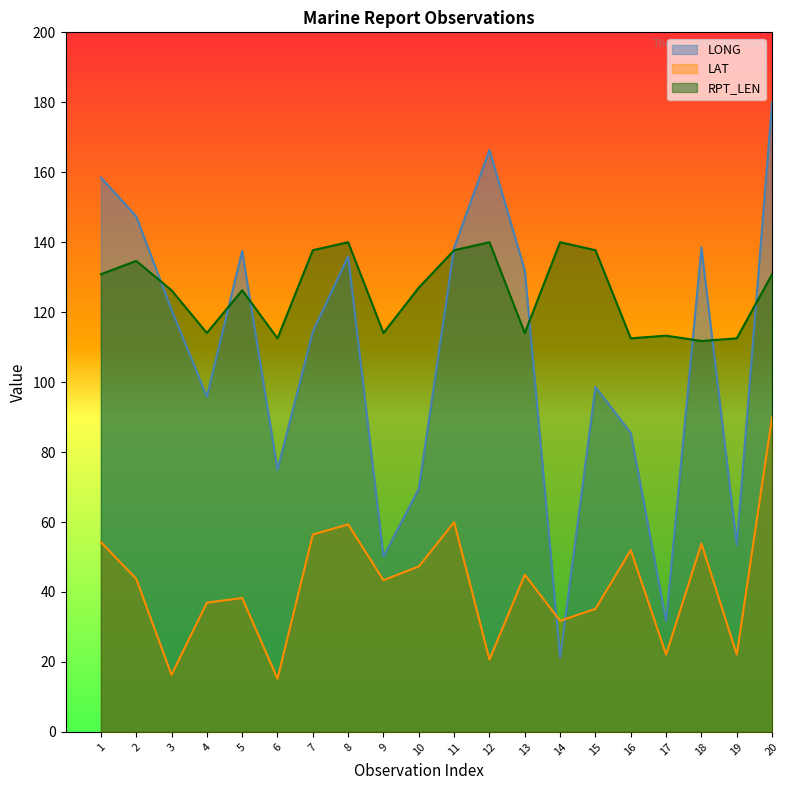

Does the chart have visible grid lines?

No